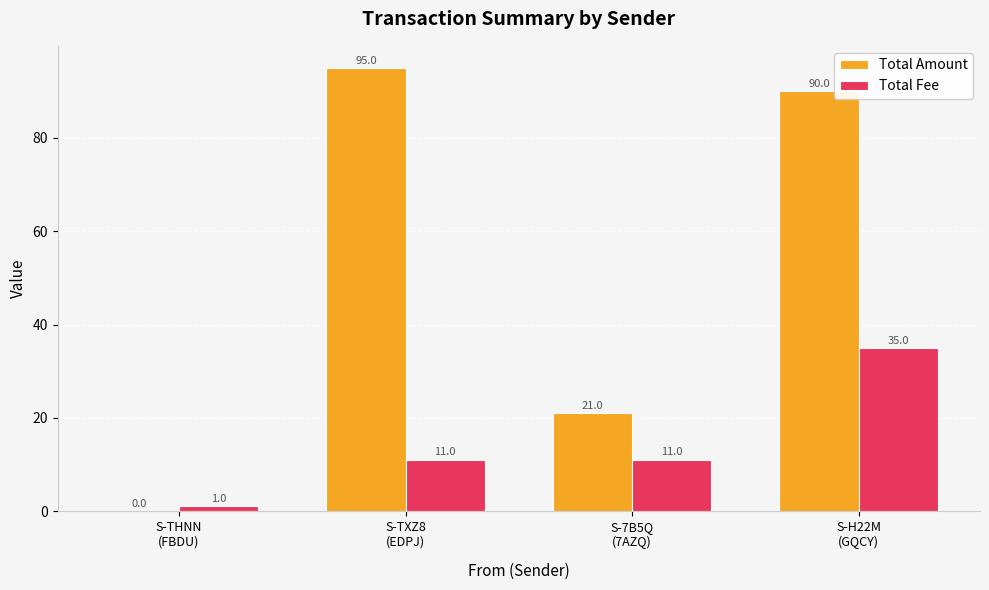

At which label does Total Amount first exceed 90?

S-TXZ8
(EDPJ)